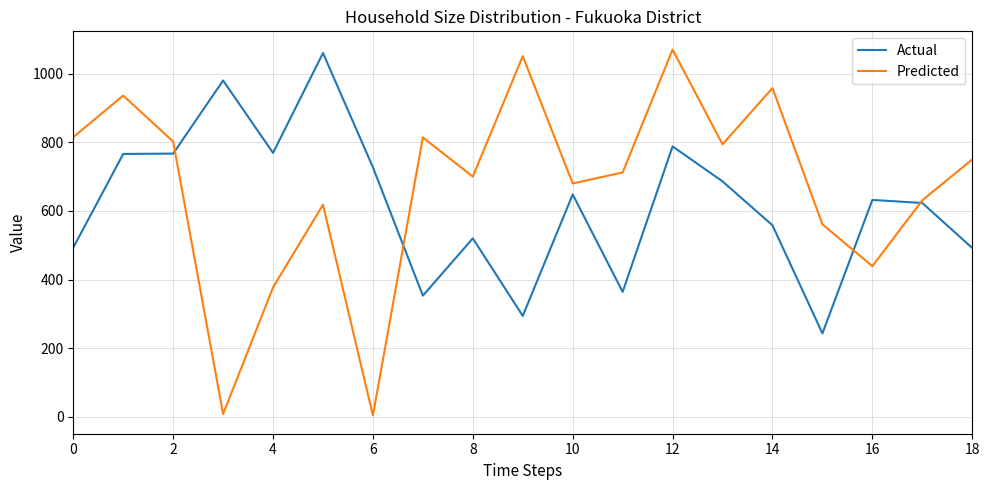

Which series has the largest total across all categories?

Predicted